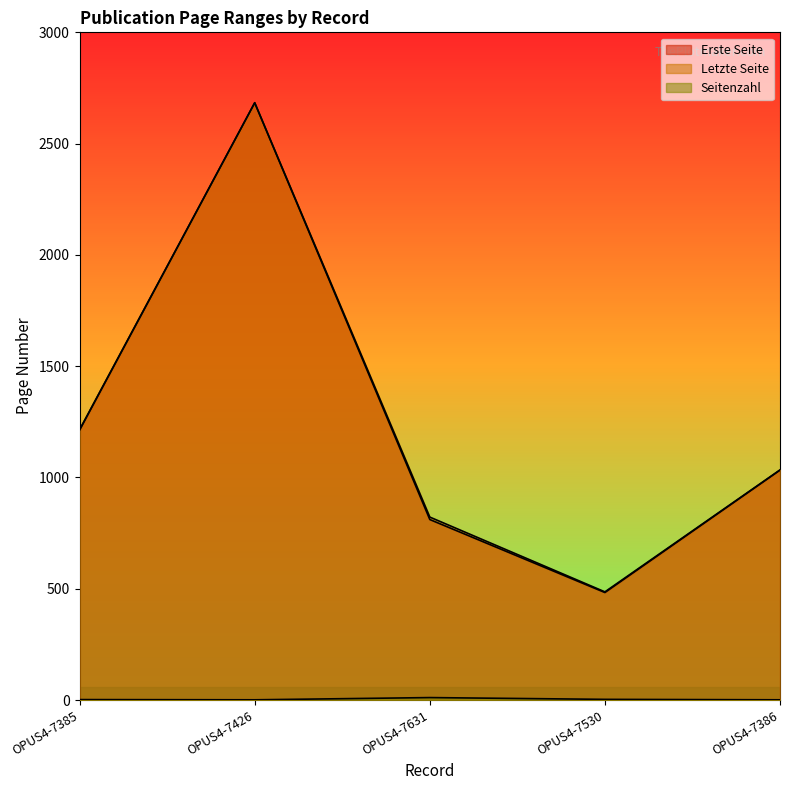

What is the minimum value shown in the chart?

1